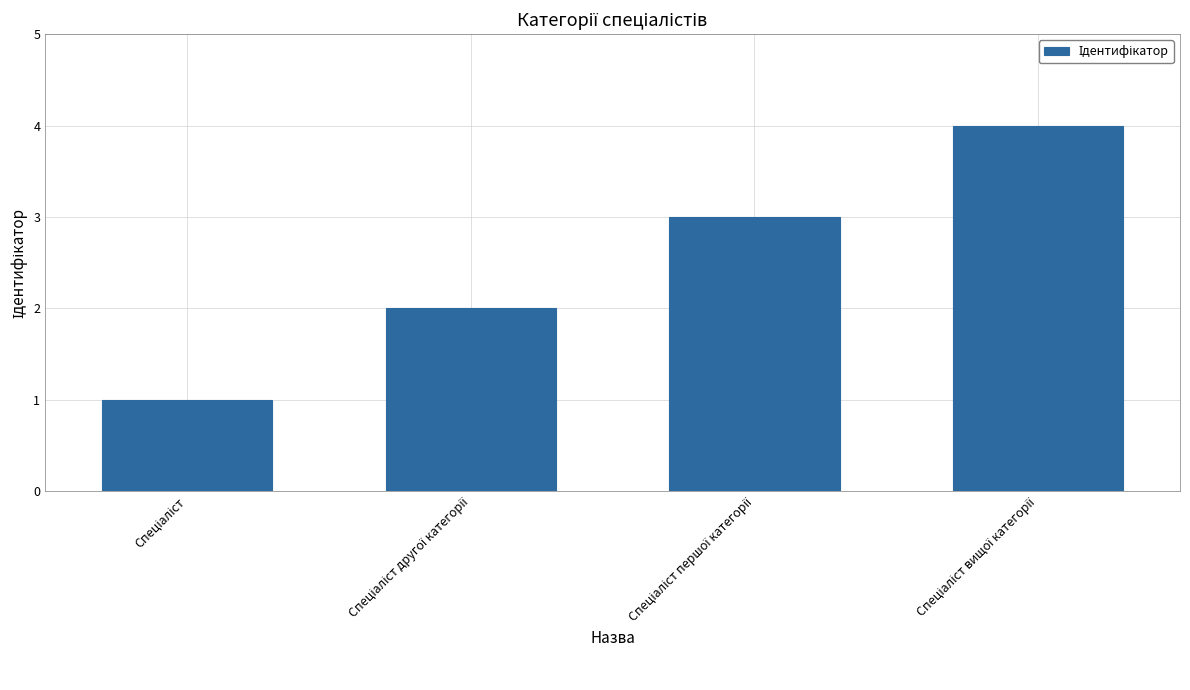

What is the value of the 4th bar from the left?

4